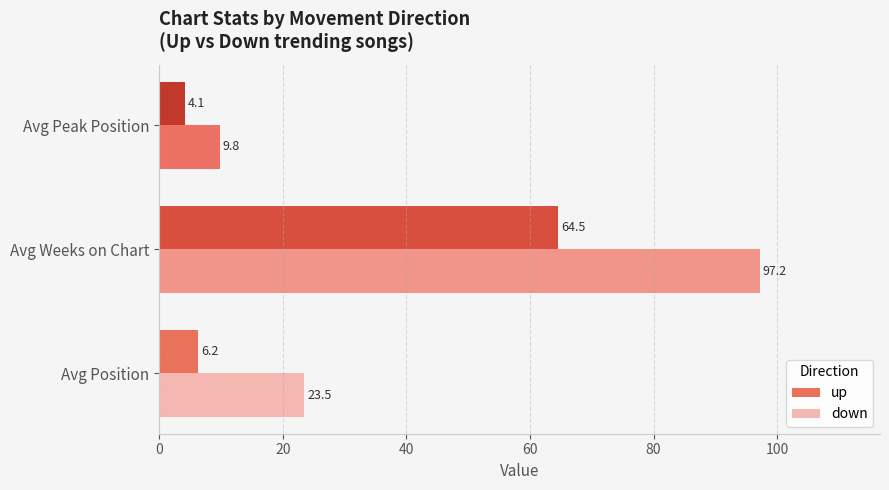

At how many categories does at least one series exceed 43?

1